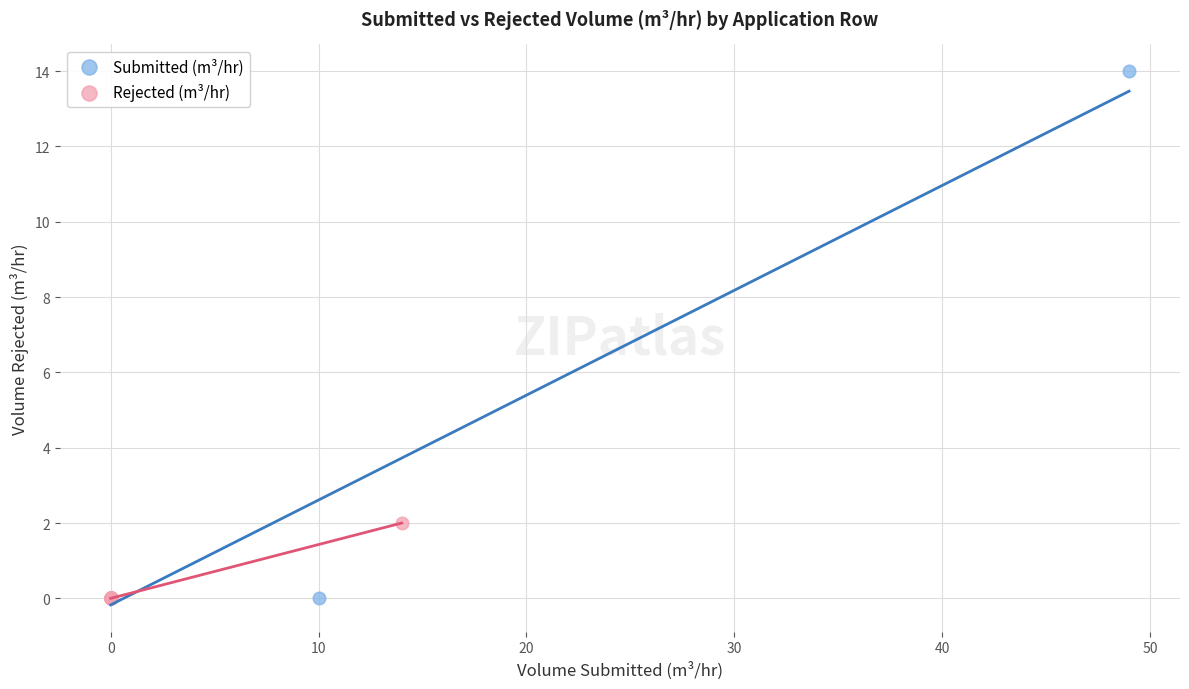

What are all the series names shown in the legend?

Submitted (m³/hr), Rejected (m³/hr)